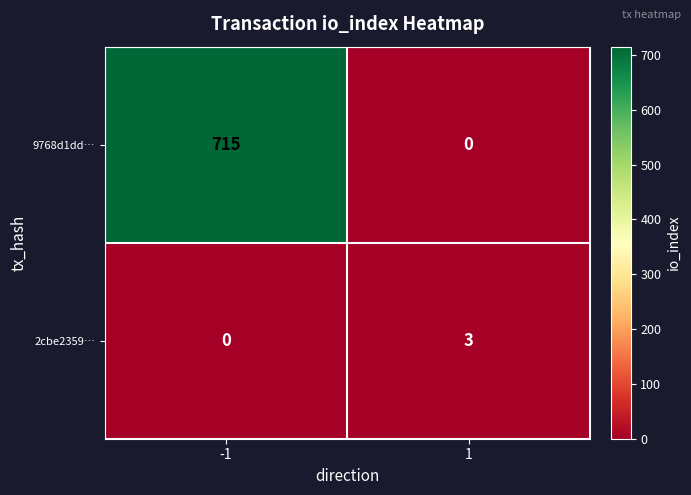

Which series has the largest range (max minus min)?

9768d1dd…